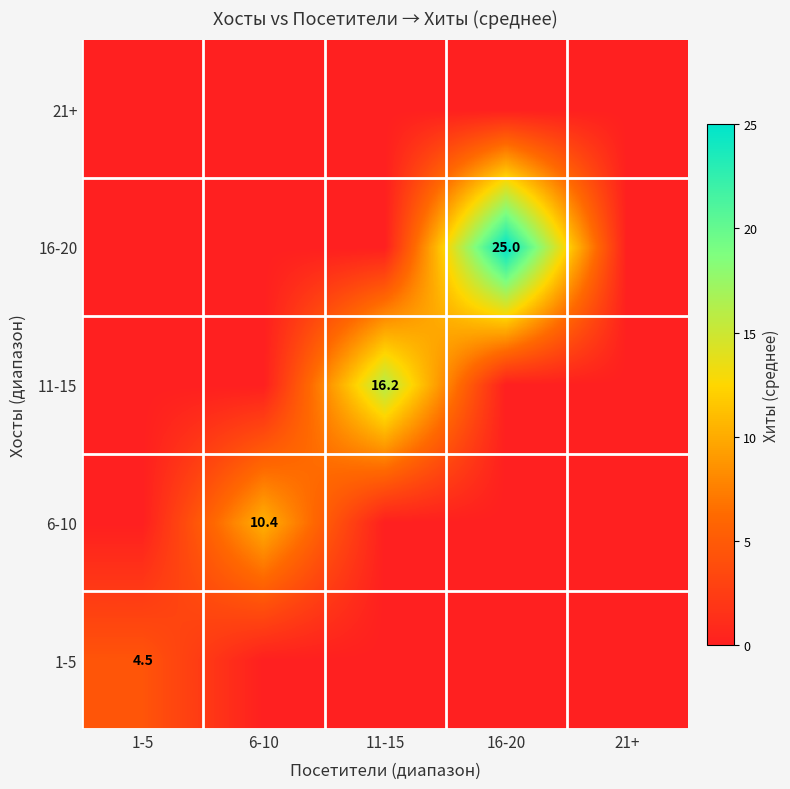

True or false: 6-10 has a value of 2.3 at 6-10.

False